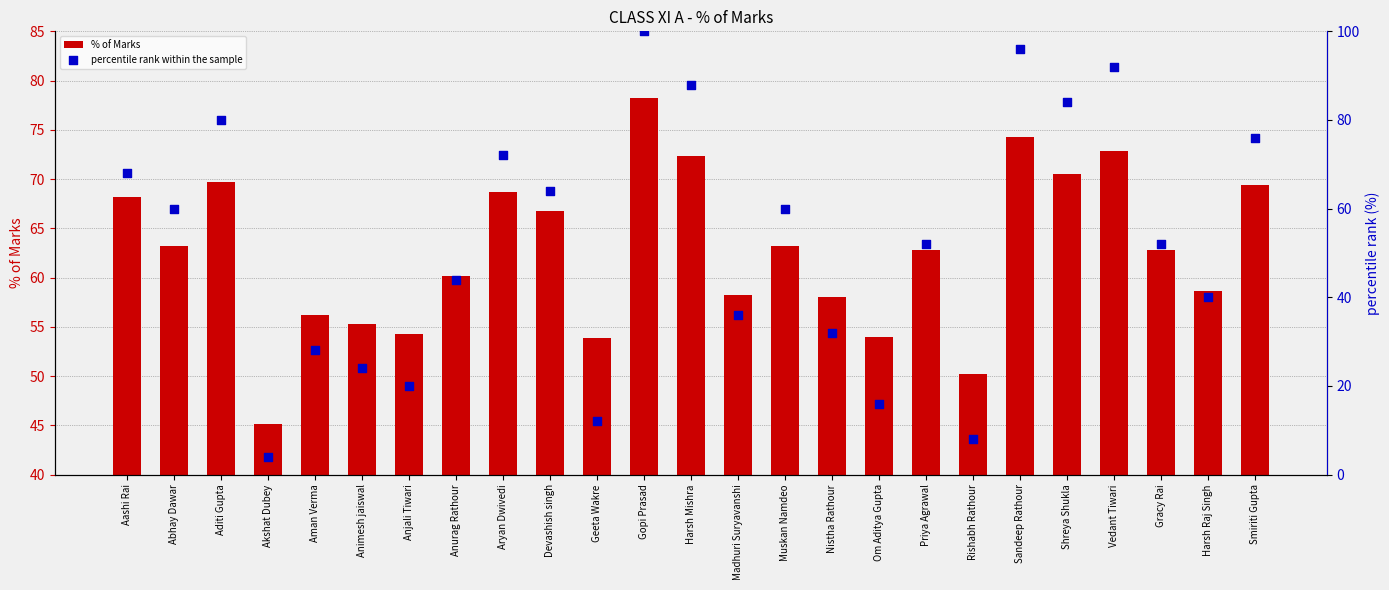

Which series has the widest spread of Y values?

percentile rank within the sample